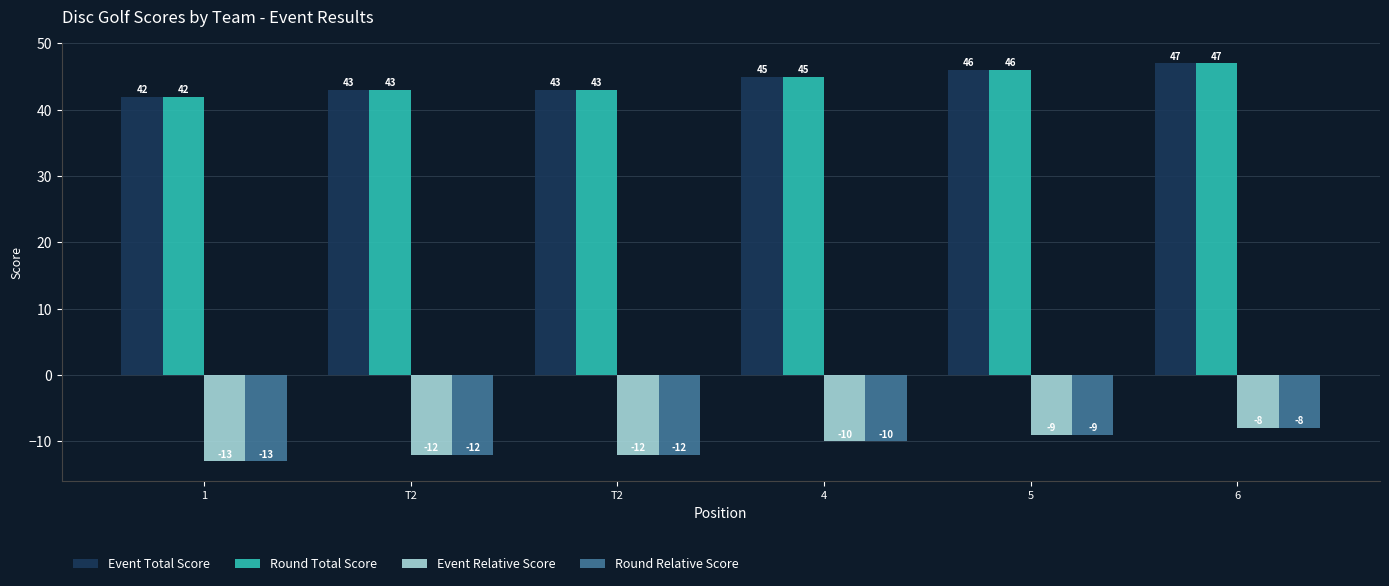

Which series has the widest spread of values?

Event Total Score